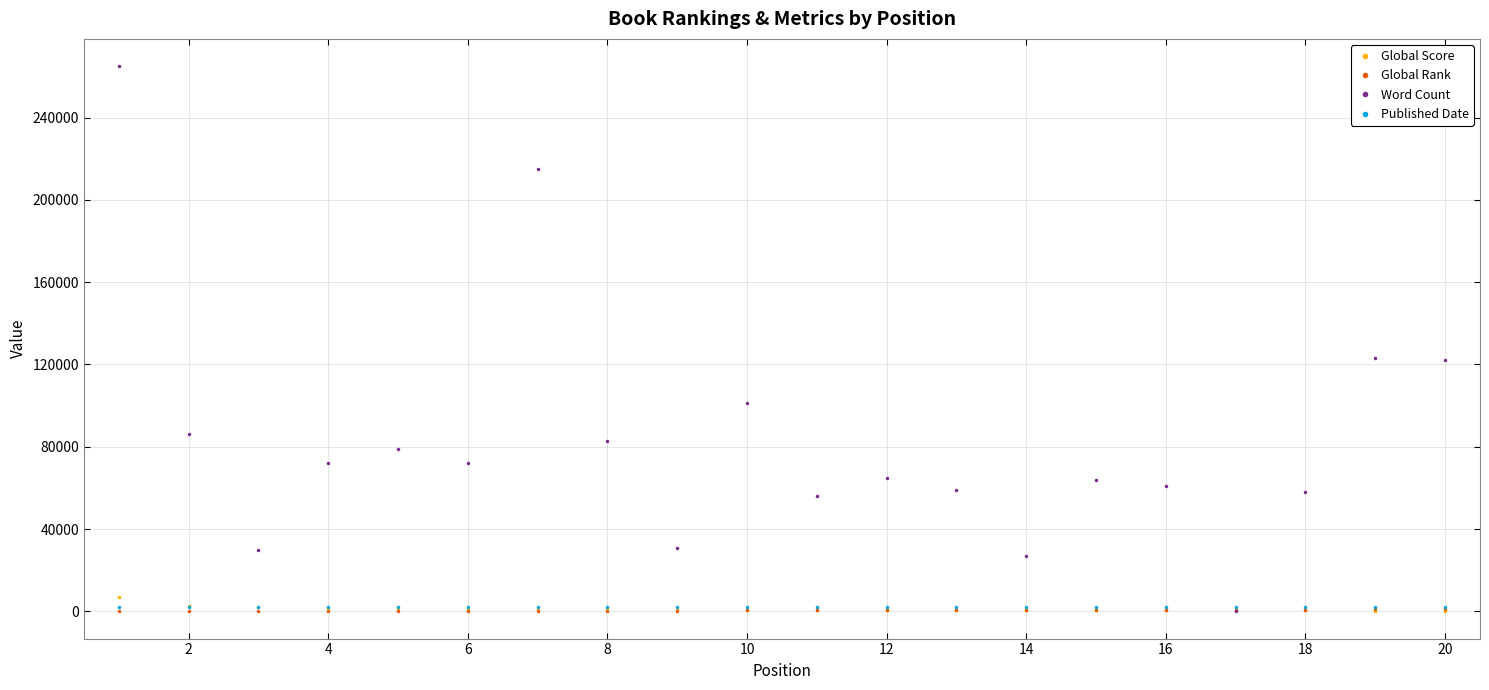

Which series has the largest total across all categories?

Word Count